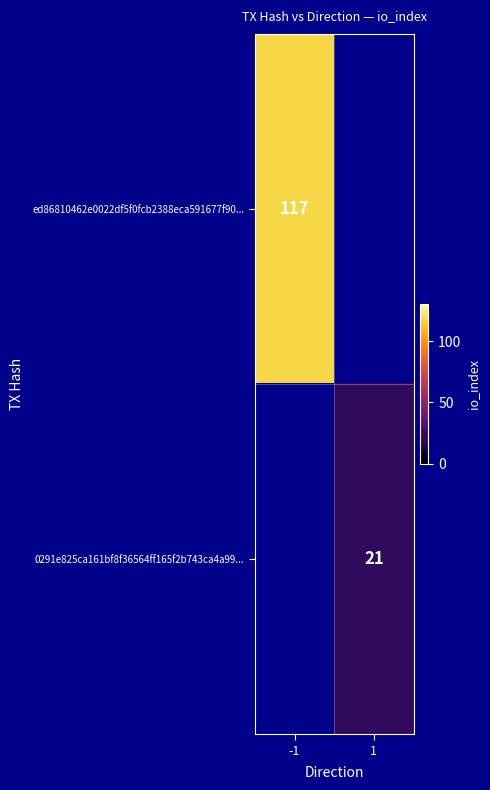

The ed86810462e0022df5f0fcb2388eca591677f90... series shows 161.6 at -1. True or false?

False